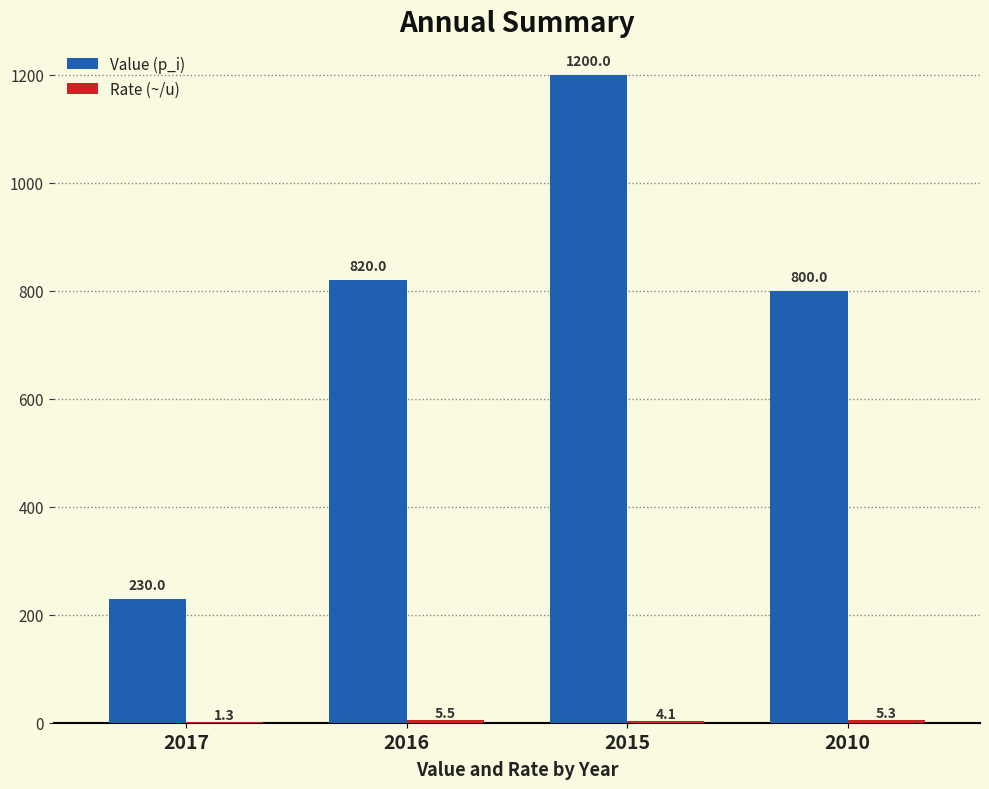

What is the maximum value for Value (p_i)?

1200.0